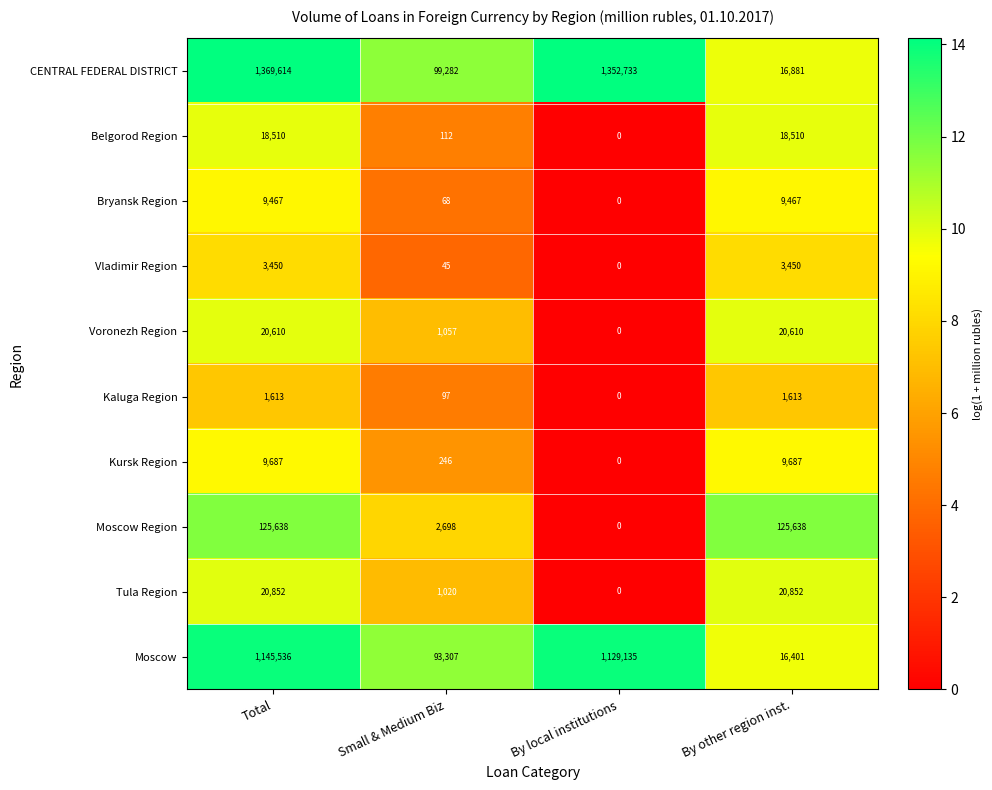

Which series changed the most between Small & Medium Biz and By local institutions?

CENTRAL FEDERAL DISTRICT